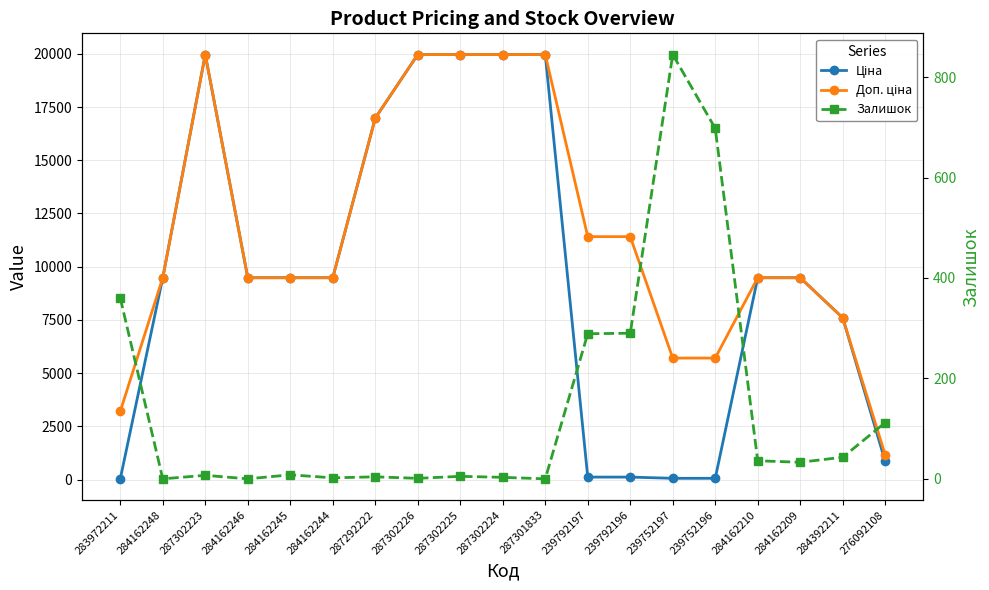

True or false: Ціна has a value of 19964.2 at 287302226.

True